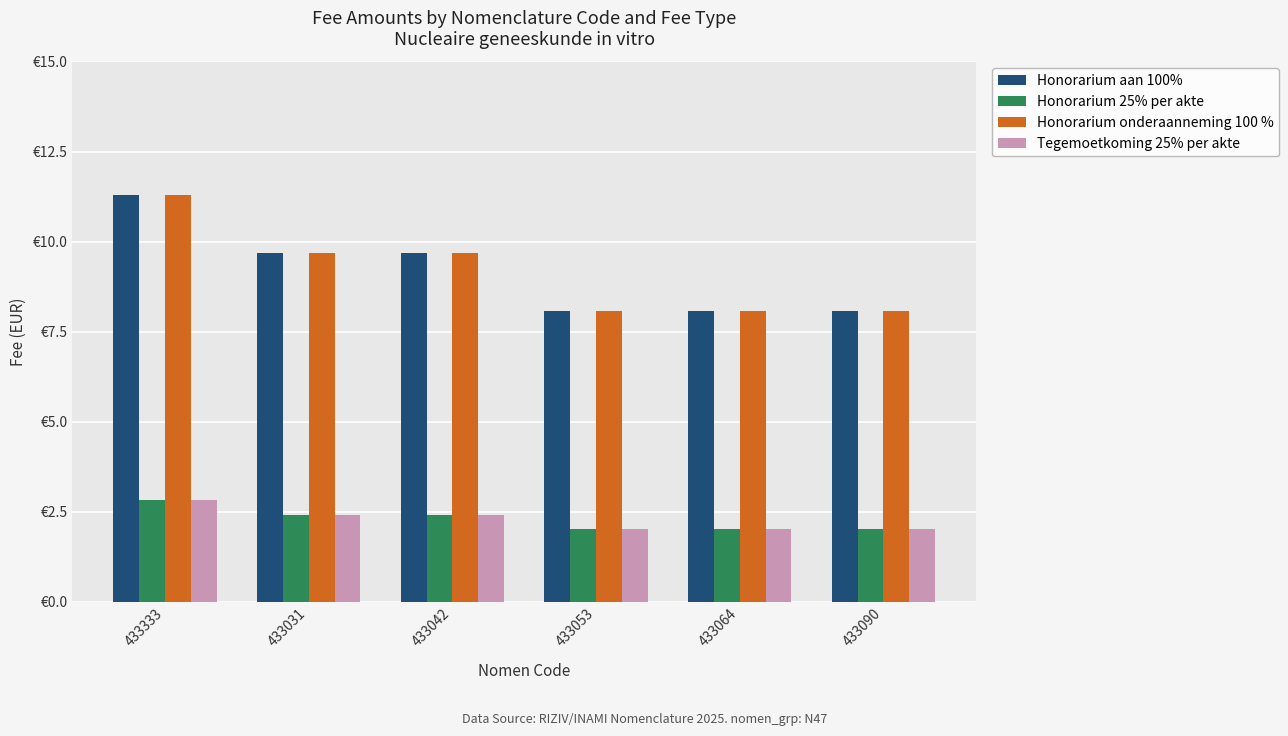

Read the Honorarium 25% per akte value at 433042.

2.4